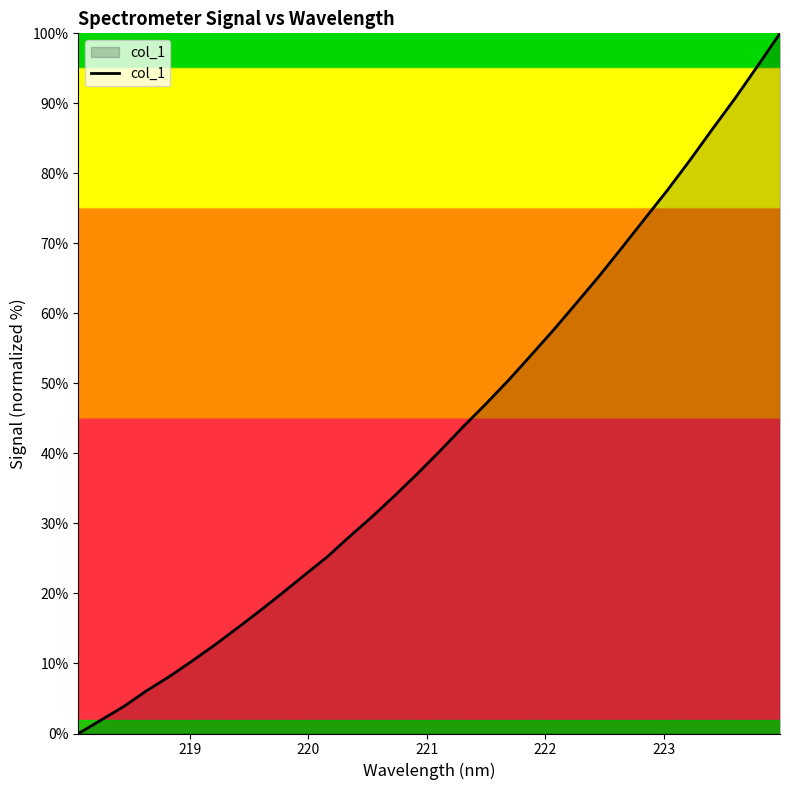

Count the number of values greater than 40.

16